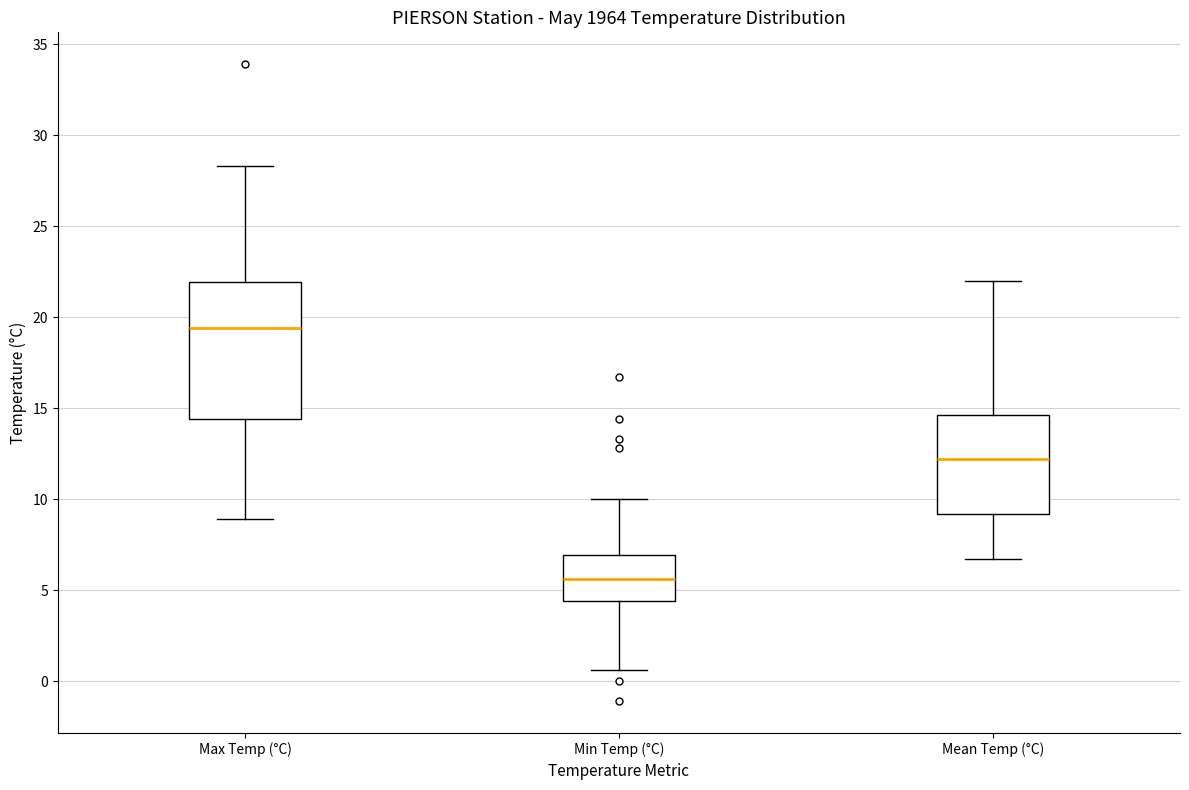

Reading left to right, transcribe this box plot: for each box, give where its median line is, the range the box spans, and where its two whiskers end, as read against the y-axis. The values are not printed on the chart, so give them approximately, as read against the axis.

Max Temp (°C): median 19.5, box 14.5 to 22.0, whiskers 9.0 to 28.5
Min Temp (°C): median 5.5, box 4.5 to 7.0, whiskers 0.5 to 10.0
Mean Temp (°C): median 12.0, box 9.0 to 14.5, whiskers 6.5 to 22.0